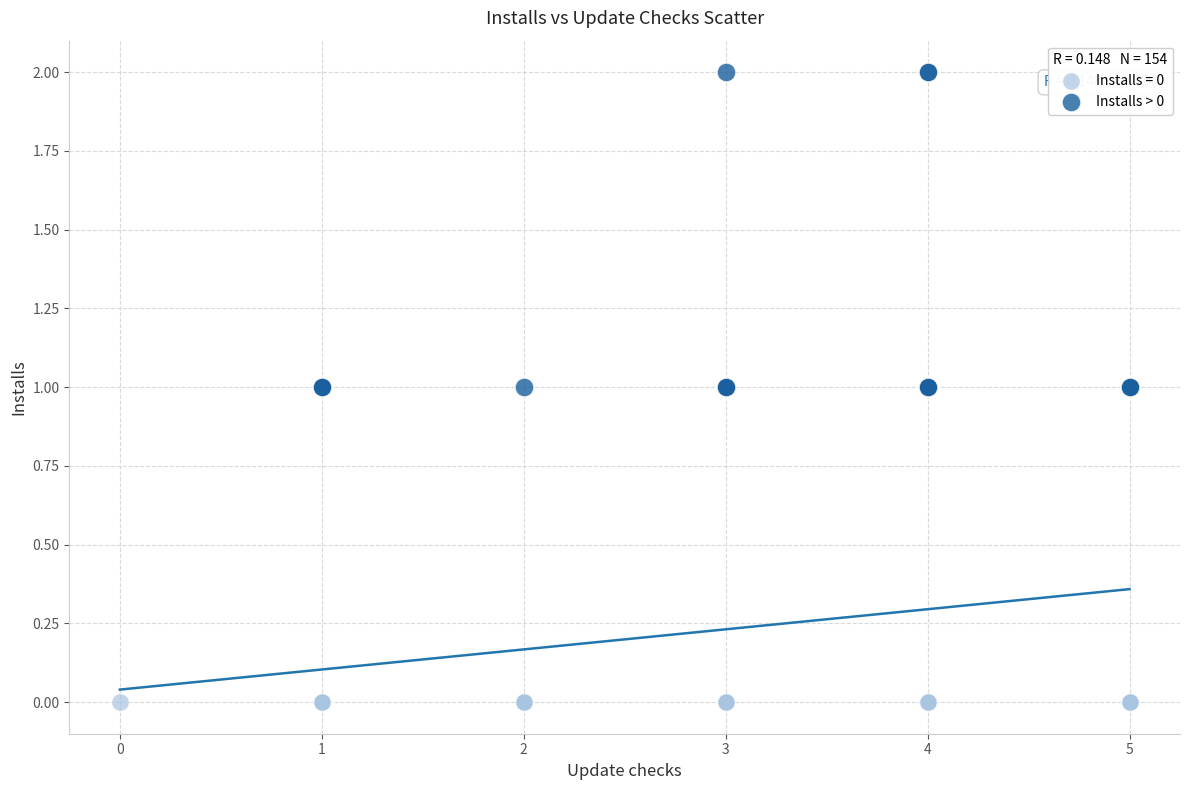

Which series contains the highest Y value?

Installs > 0